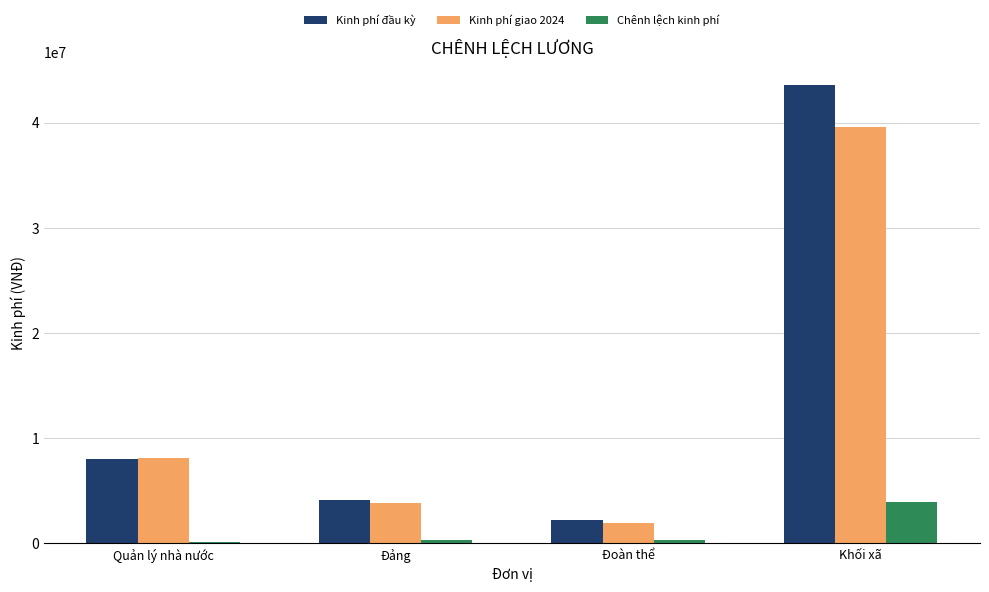

Where is Kinh phí đầu kỳ nearest to the value 22887092?

Quản lý nhà nước